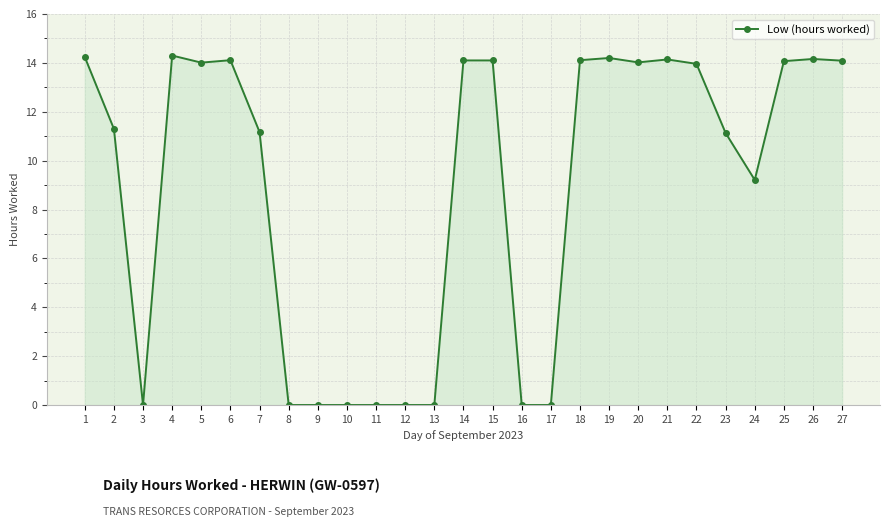

What is the change in value from 21 to 22?

-0.2